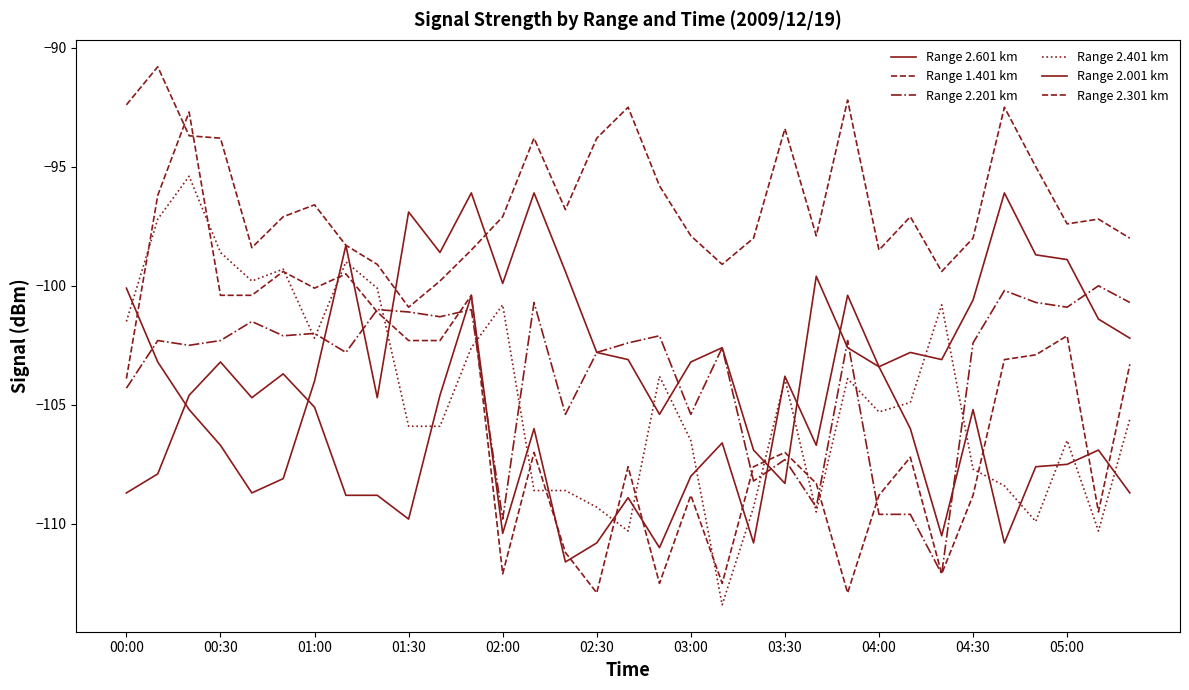

At which category does the chart reach its minimum across all series?

19